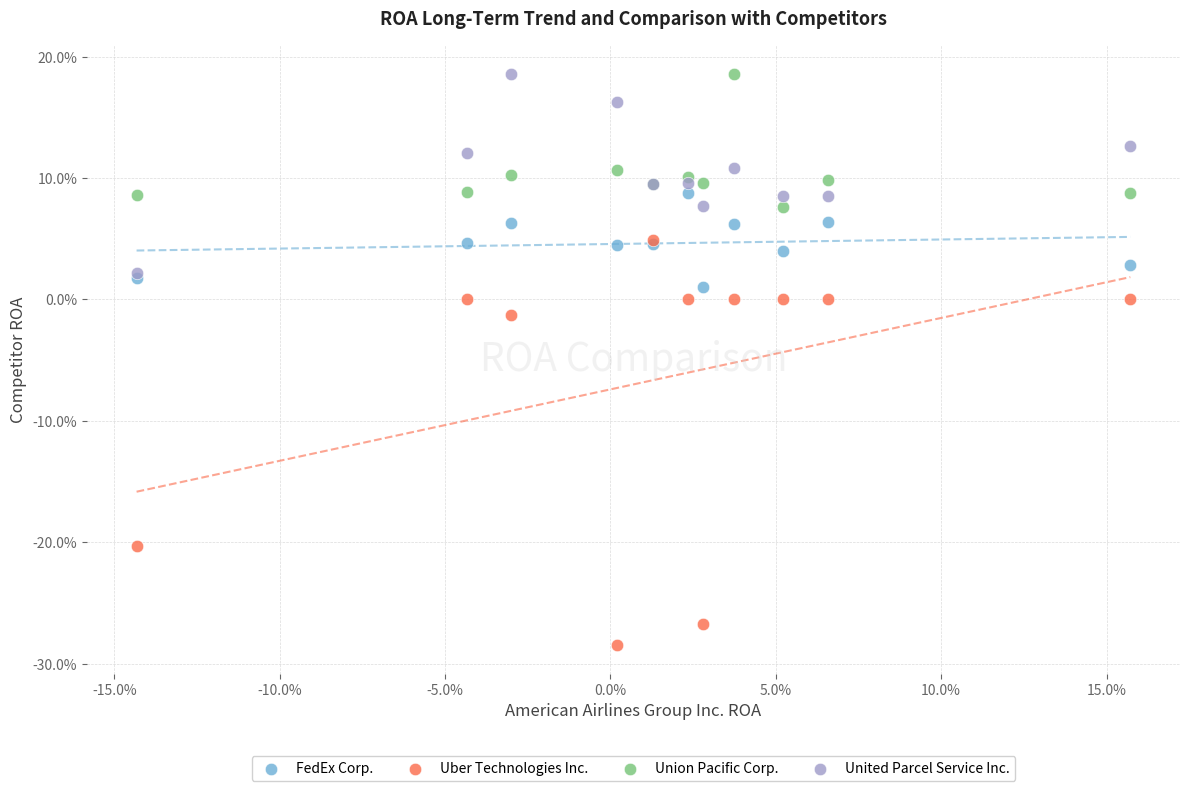

What are all the series names shown in the legend?

FedEx Corp., Uber Technologies Inc., Union Pacific Corp., United Parcel Service Inc.